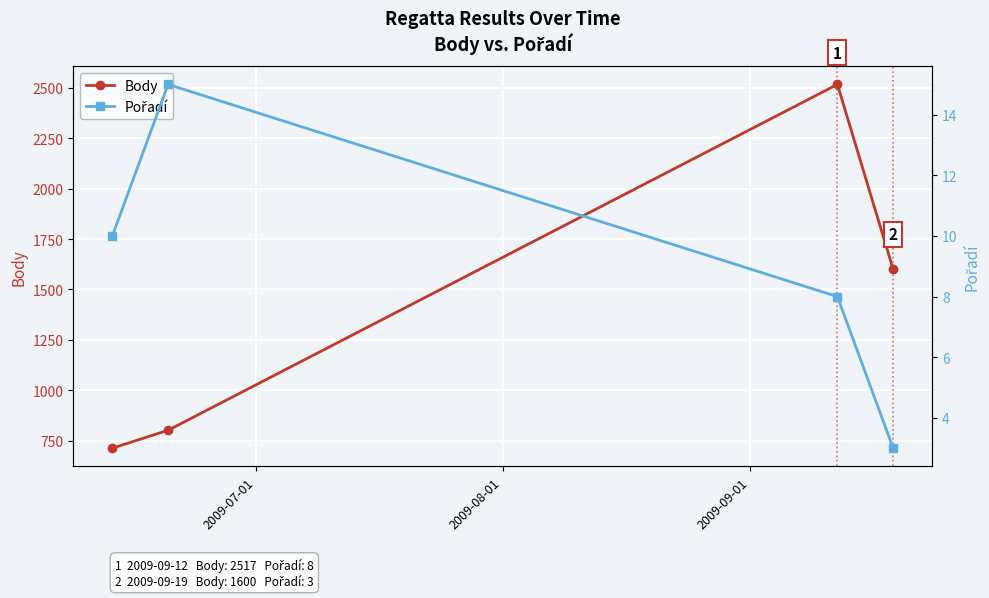

How many interior local peaks does the Pořadí series have?

1